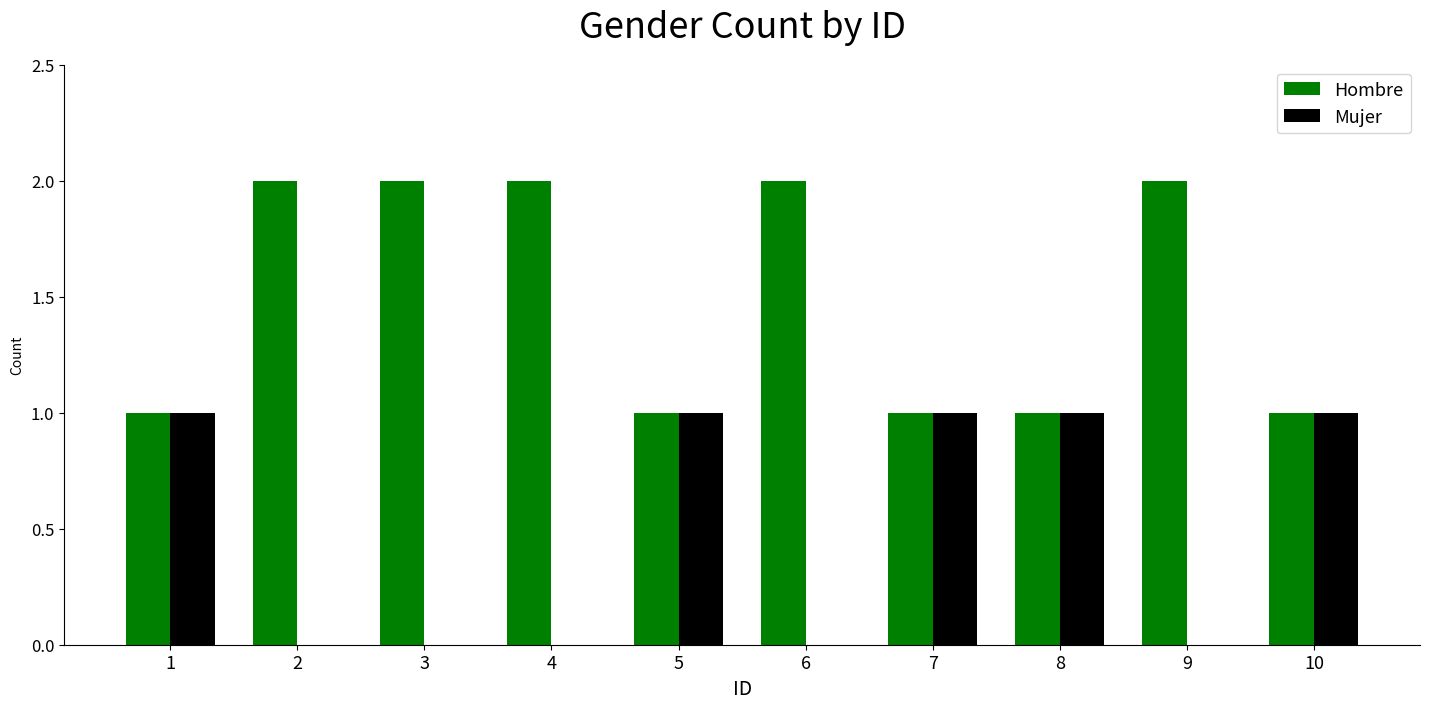

Reading right to left, extract all data points from this chart.

Hombre: 10=1	9=2	8=1	7=1	6=2	5=1	4=2	3=2	2=2	1=1
Mujer: 10=1	9=0	8=1	7=1	6=0	5=1	4=0	3=0	2=0	1=1